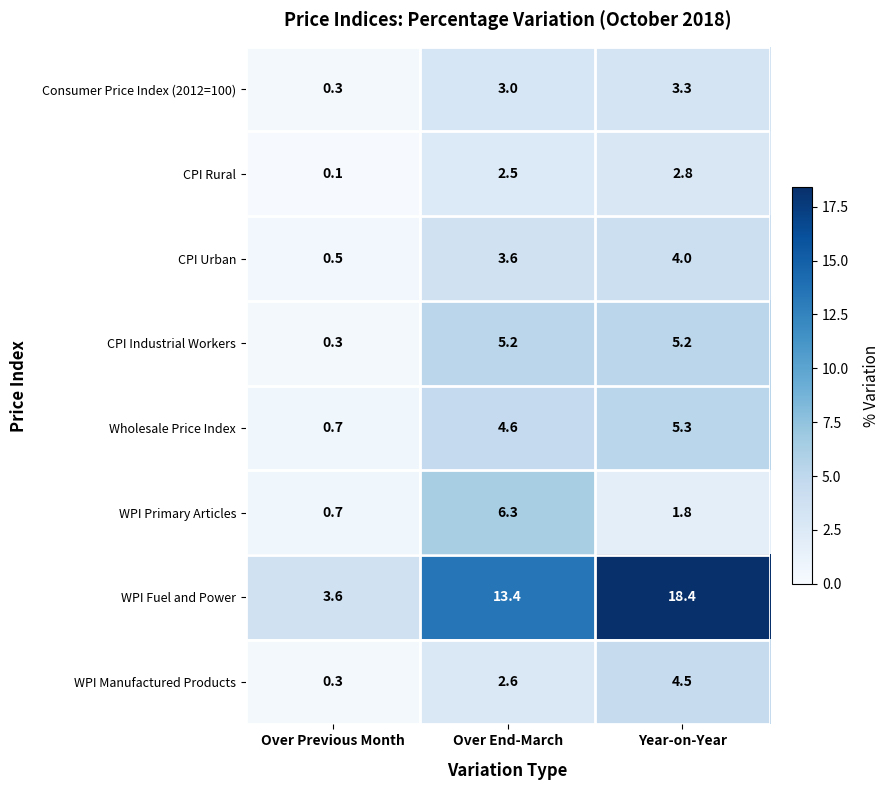

At how many categories does at least one series exceed 9?

2